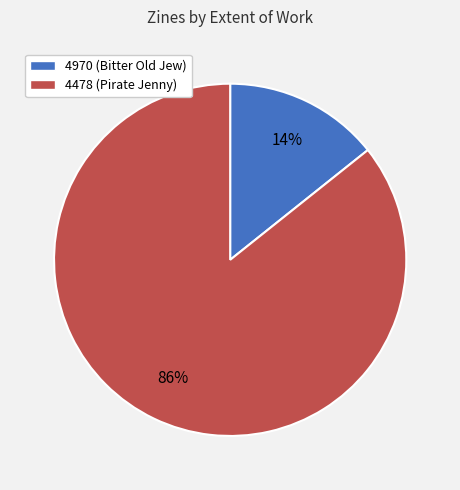

What percentage is the 4478 slice, to the nearest percent?

86%